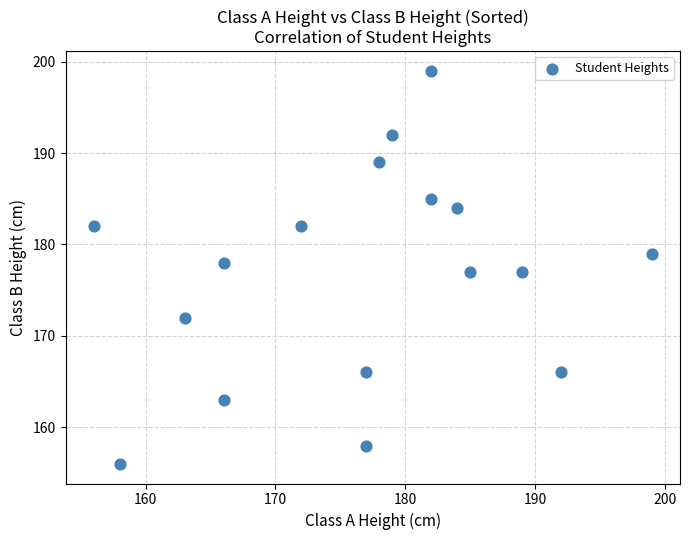

What is the range of X values (max minus min)?

43